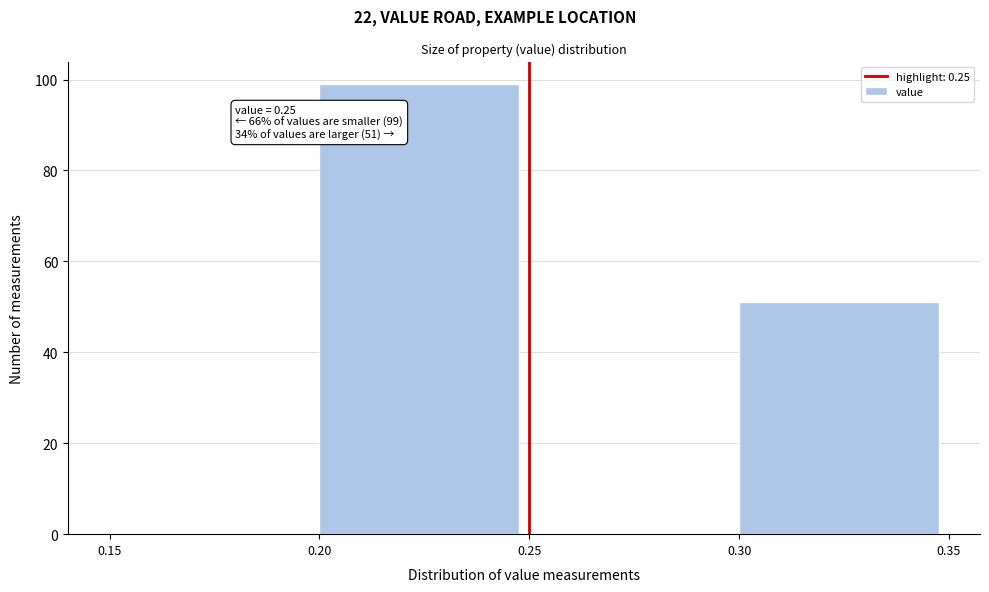

Which range on the x-axis has the tallest bar?

0.20 to 0.25